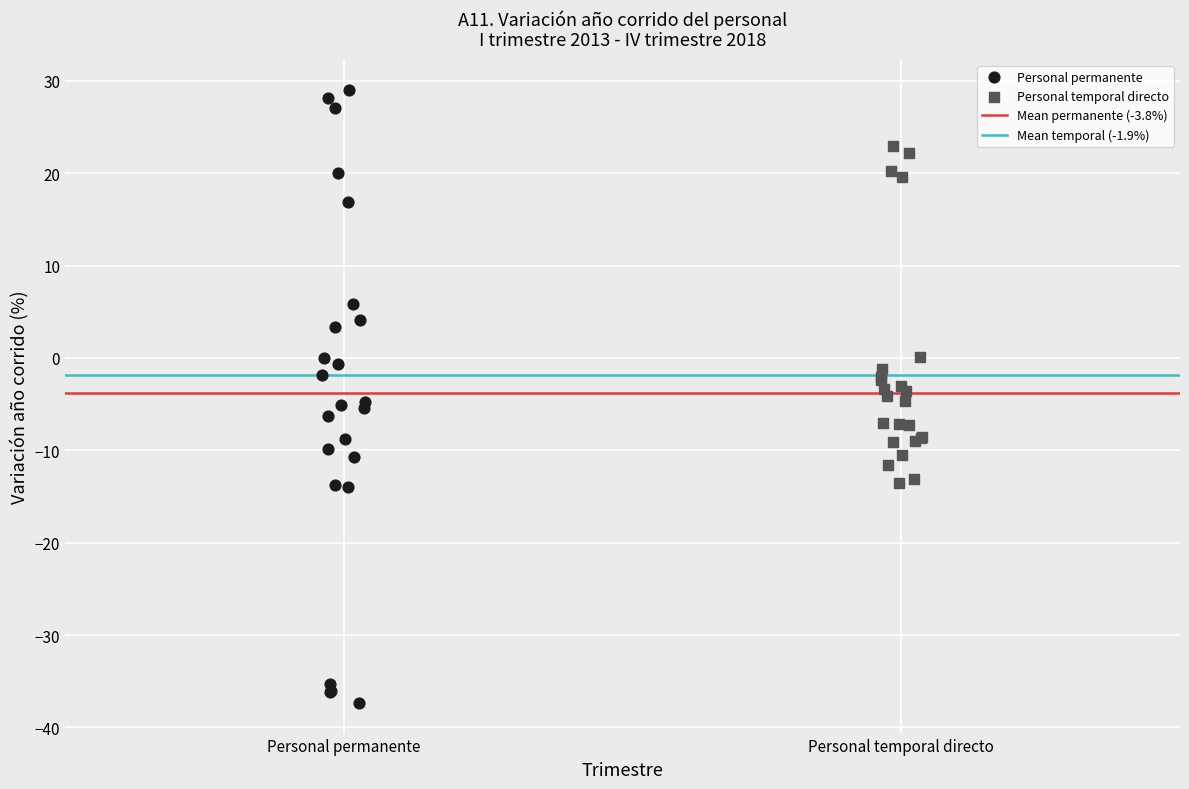

Which series has the widest spread of Y values?

Personal permanente